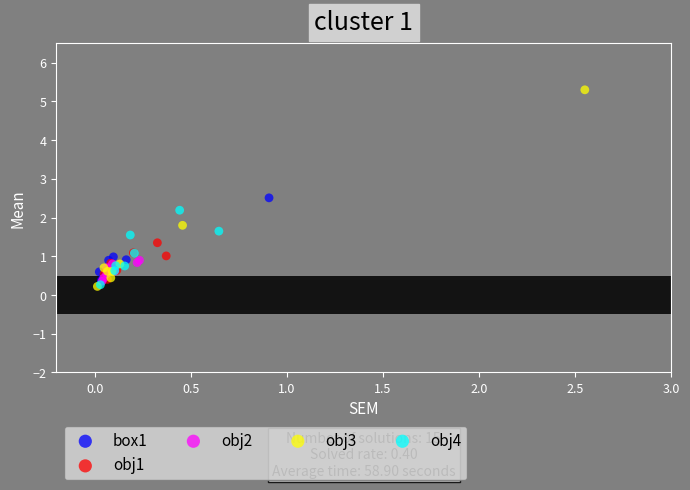

Which series contains the highest Y value?

obj3